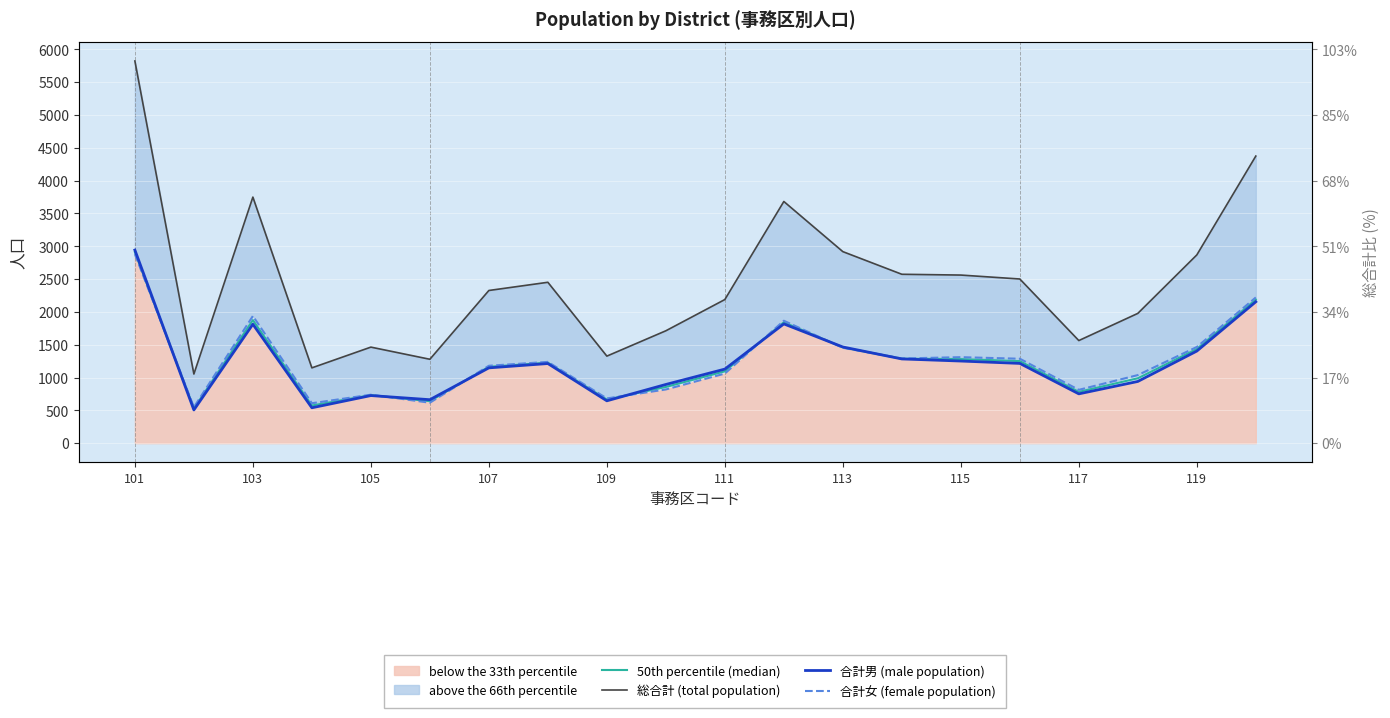

Between 101 and 117, which series saw the biggest shift?

総合計 (total population)